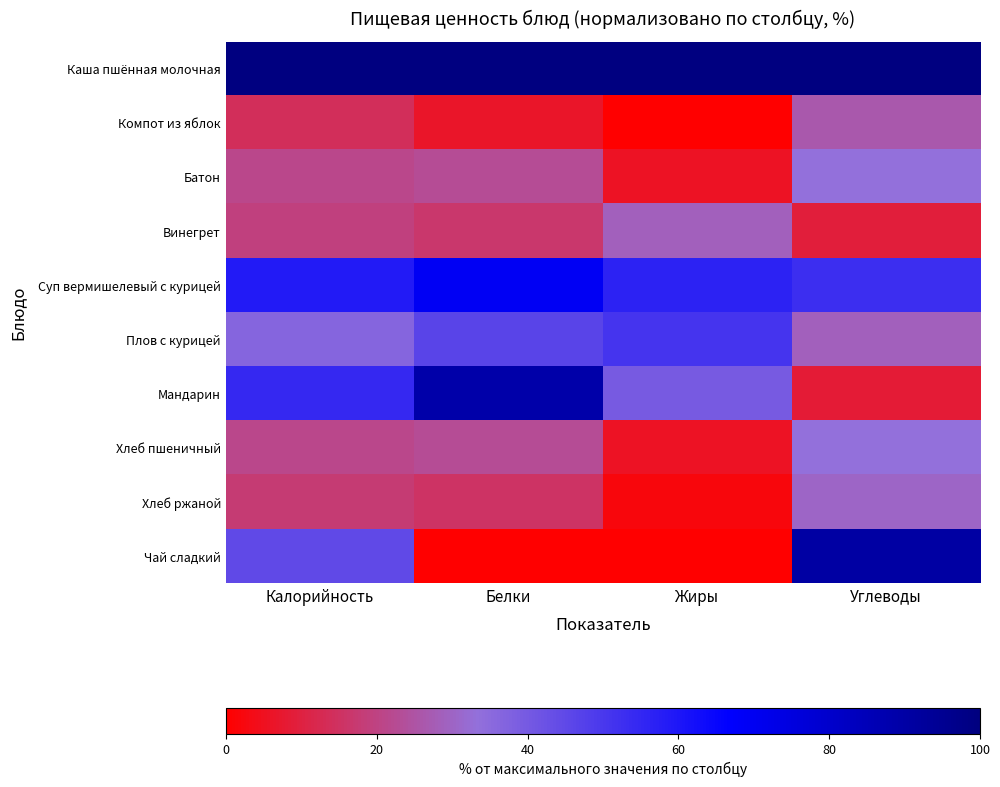

Which series changed the most between Жиры and Углеводы?

Чай сладкий